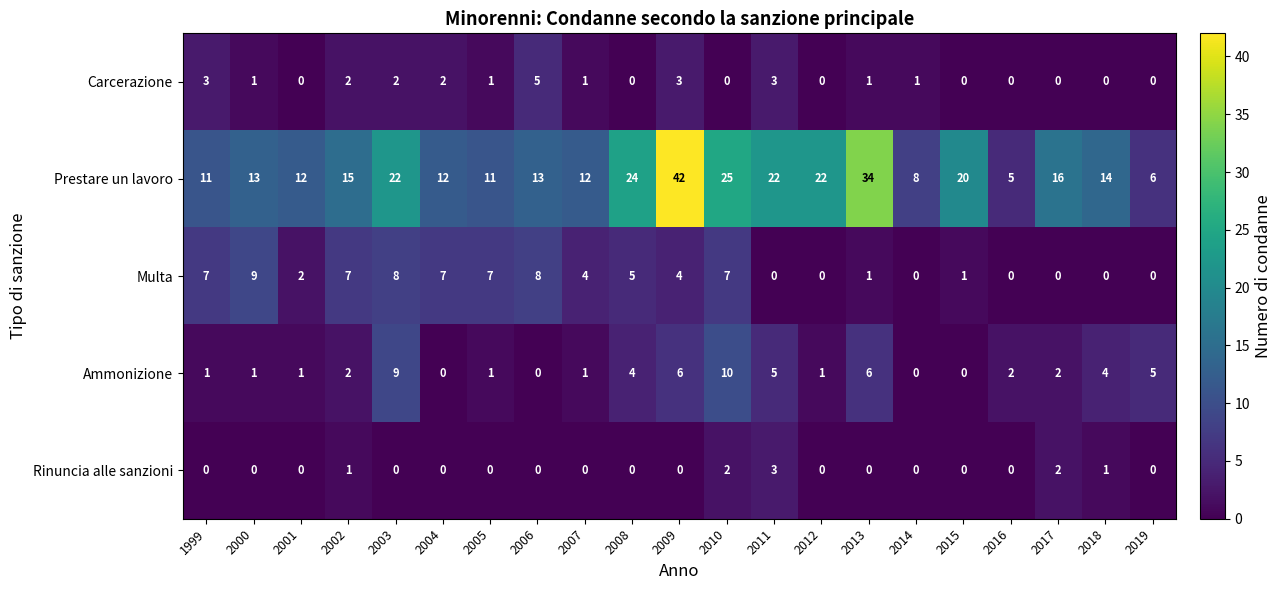

What is the total value across all series at 2002?

27